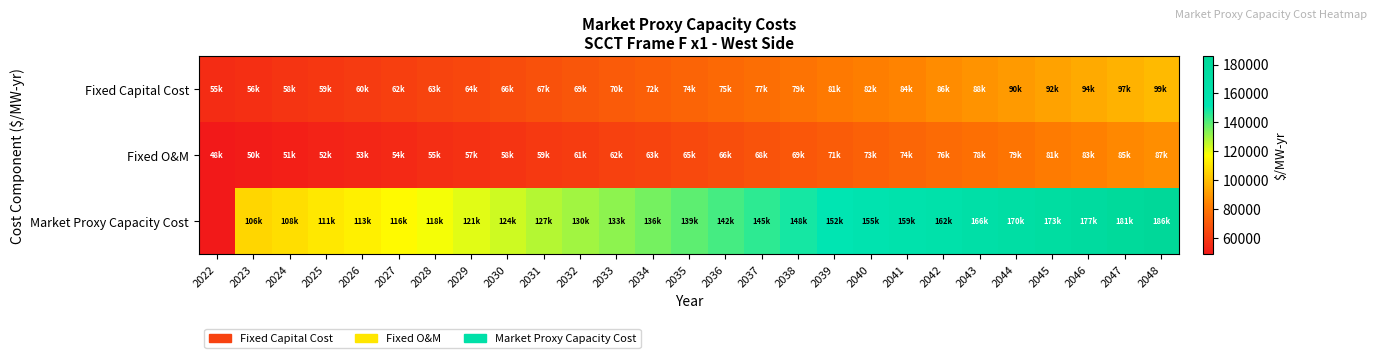

Reading right to left, list all the values displayed in this chart.

Fixed Capital Cost: 2048=98703.0	2047=96512.2	2046=94370.0	2045=92275.4	2044=90227.2	2043=88224.5	2042=86266.2	2041=84351.5	2040=82479.2	2039=80648.5	2038=78858.4	2037=77108.0	2036=75396.5	2035=73723.0	2034=72086.6	2033=70486.6	2032=68922.1	2031=67392.3	2030=65896.4	2029=64433.8	2028=63003.6	2027=61605.2	2026=60237.8	2025=58900.7	2024=57593.3	2023=56315.0	2022=55065.0
Fixed O&M: 2048=86878.6	2047=84950.3	2046=83064.7	2045=81221.0	2044=79418.2	2043=77655.4	2042=75931.8	2041=74246.4	2040=72598.4	2039=70987.0	2038=69411.4	2037=67870.7	2036=66364.2	2035=64891.2	2034=63450.9	2033=62042.5	2032=60665.4	2031=59318.9	2030=58002.2	2029=56714.8	2028=55455.9	2027=54225.0	2026=53021.4	2025=51844.6	2024=50693.8	2023=49568.6	2022=48468.4
Market Proxy Capacity Cost: 2048=185581.7	2047=181462.5	2046=177434.7	2045=173496.3	2044=169645.4	2043=165879.9	2042=162198.0	2041=158597.8	2040=155077.6	2039=151635.5	2038=148269.7	2037=144978.7	2036=141760.8	2035=138614.2	2034=135537.5	2033=132529.1	2032=129587.5	2031=126711.1	2030=123898.6	2029=121148.6	2028=118459.5	2027=115830.2	2026=113259.2	2025=110745.3	2024=108287.1	2023=105883.6	2022=0.0